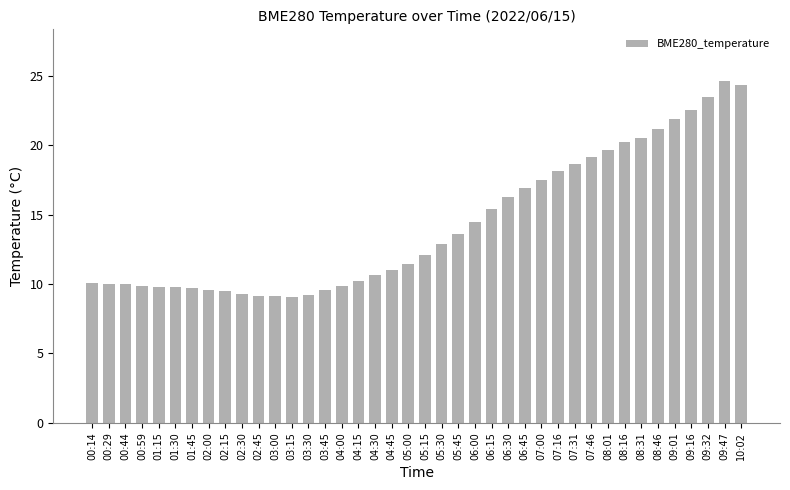

What is the label of the 27th bar from the left?

06:45